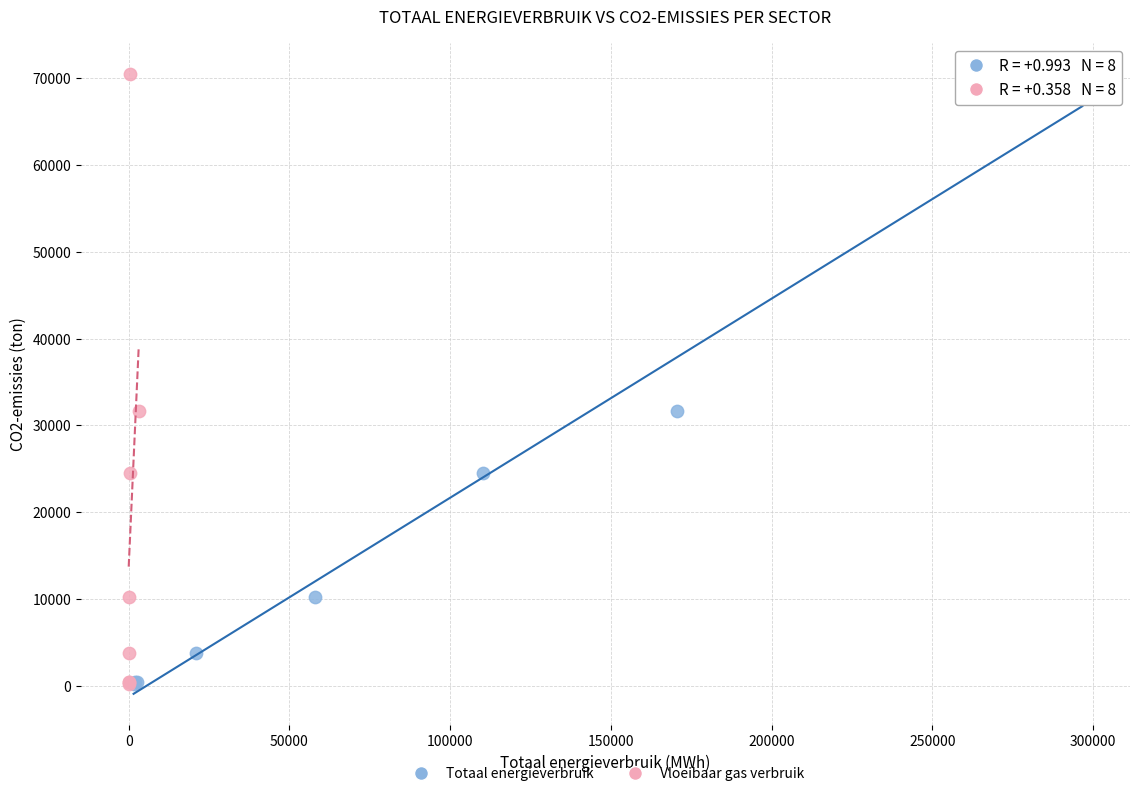

What are all the series names shown in the legend?

Totaal energieverbruik, Vloeibaar gas verbruik